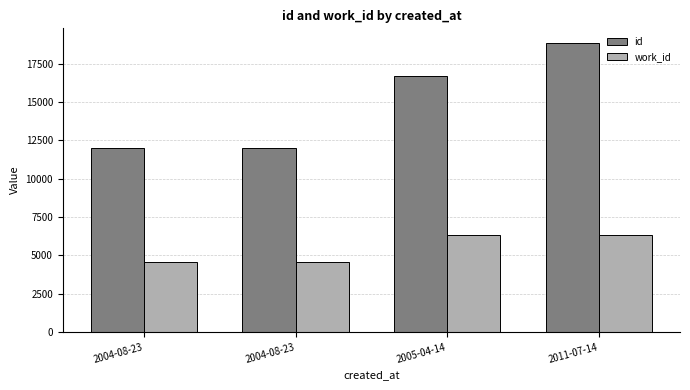

What is the sum of the work_id values at 2004-08-23 and 2005-04-14?

10891